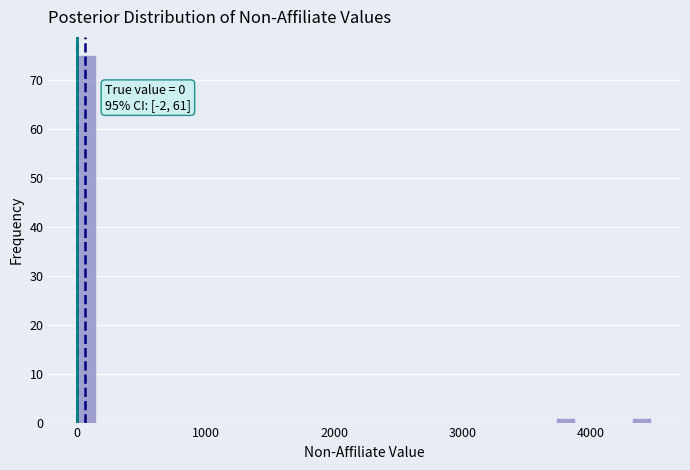

Read against the x-axis, roughly where is the centre of the tallest bar?

100